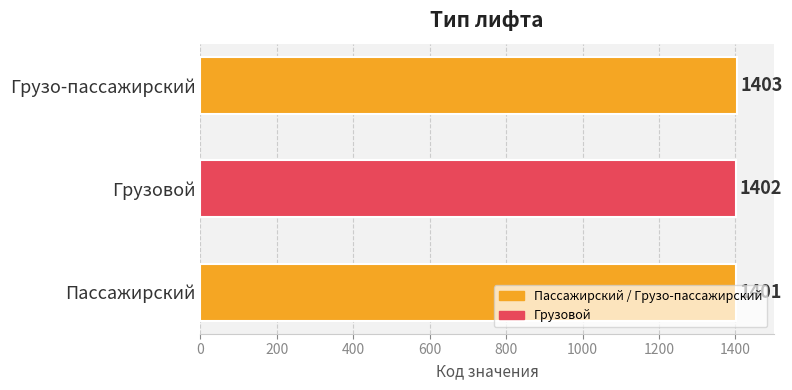

Rank the categories by value from lowest to highest.

Пассажирский, Грузовой, Грузо-пассажирский